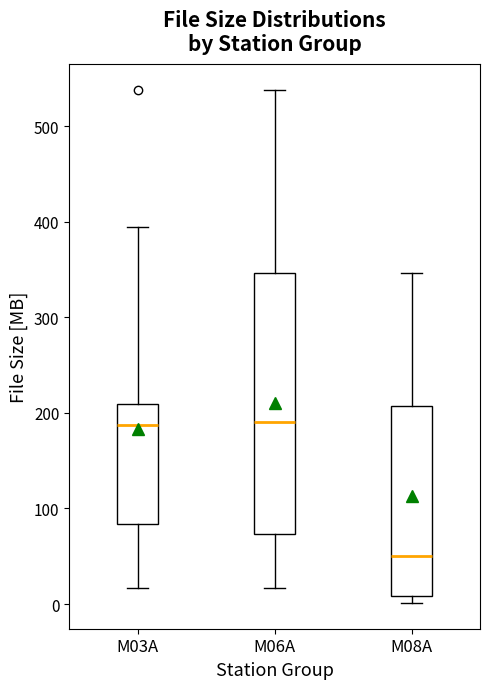

Which box is the tallest, from its lower edge to its upper edge?

M06A